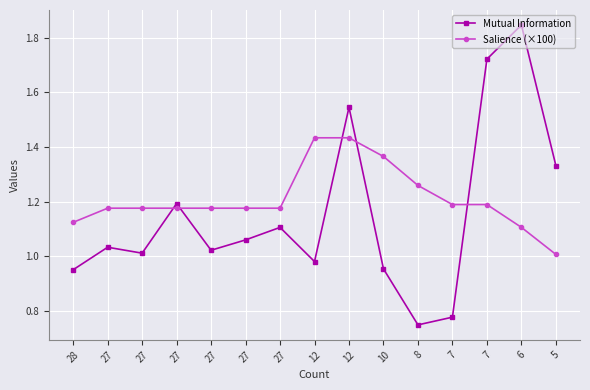

Rank the series by their average value, from highest to lowest.

Salience (×100), Mutual Information